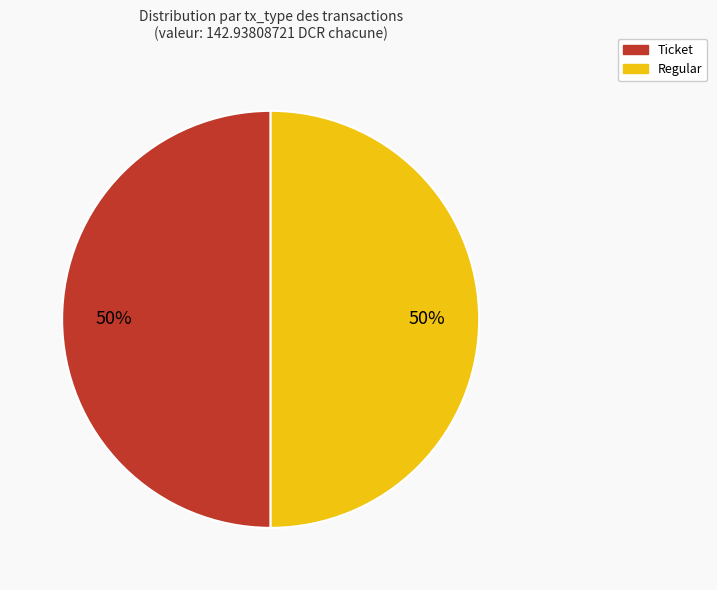

To the nearest percent, what is the average slice percentage?

50%